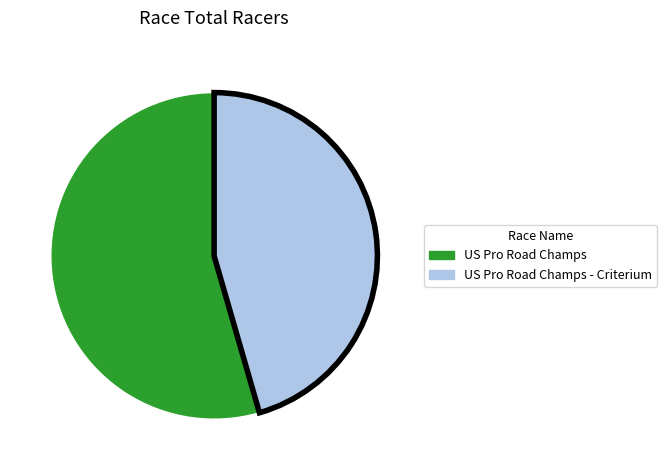

How many slices are in this pie chart?

2